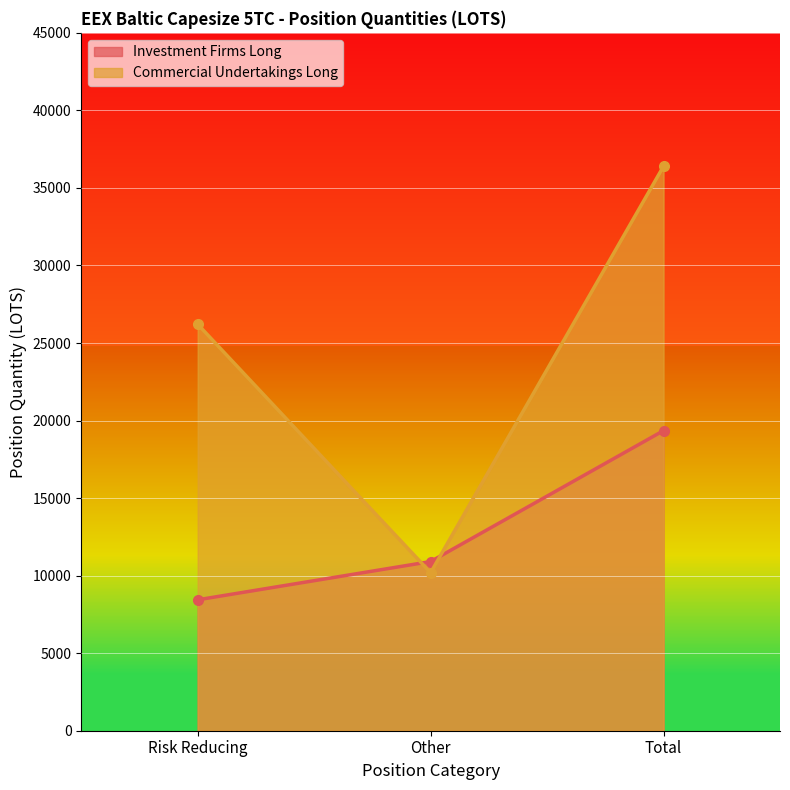

Between Risk Reducing and Other, which series saw the biggest shift?

Commercial Undertakings Long